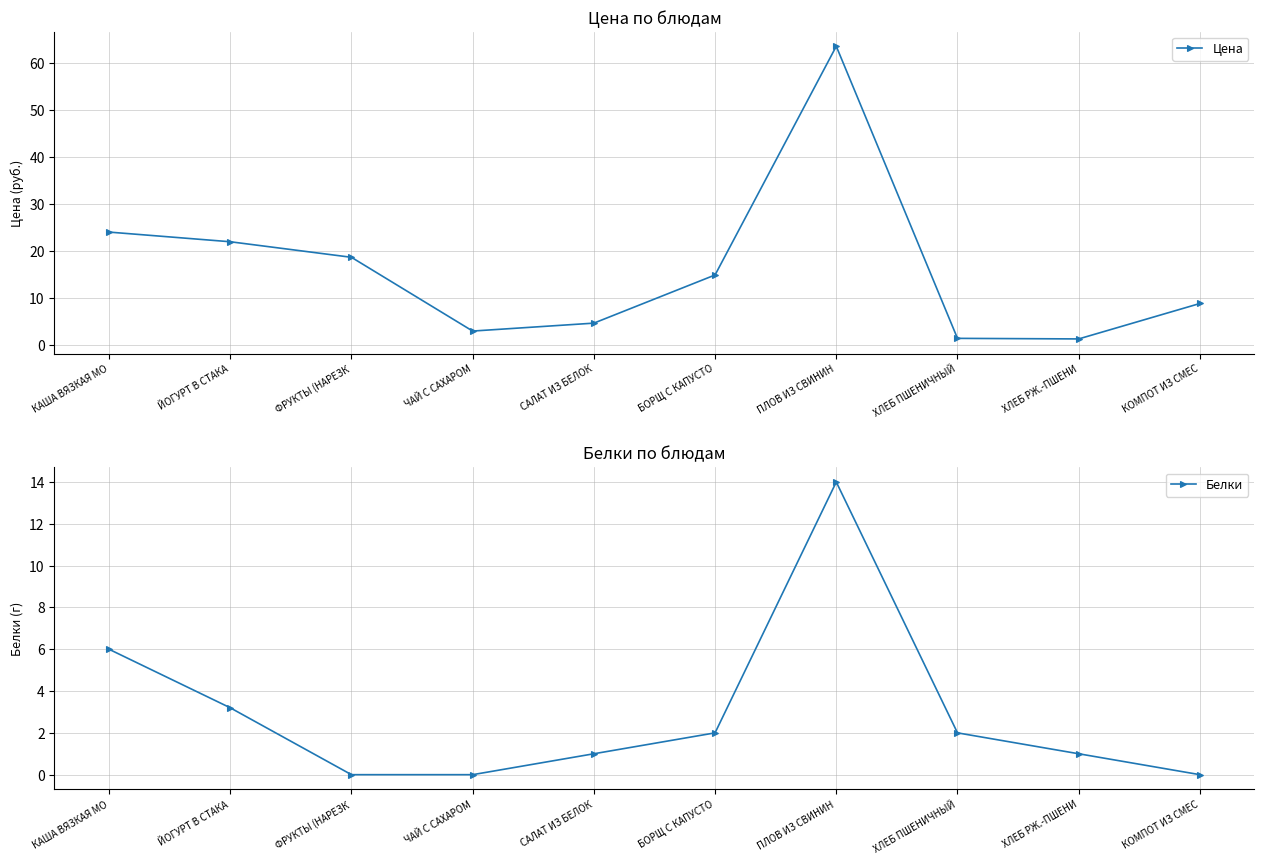

What is the label of the 4th point from the left?

ЧАЙ С САХАРОМ